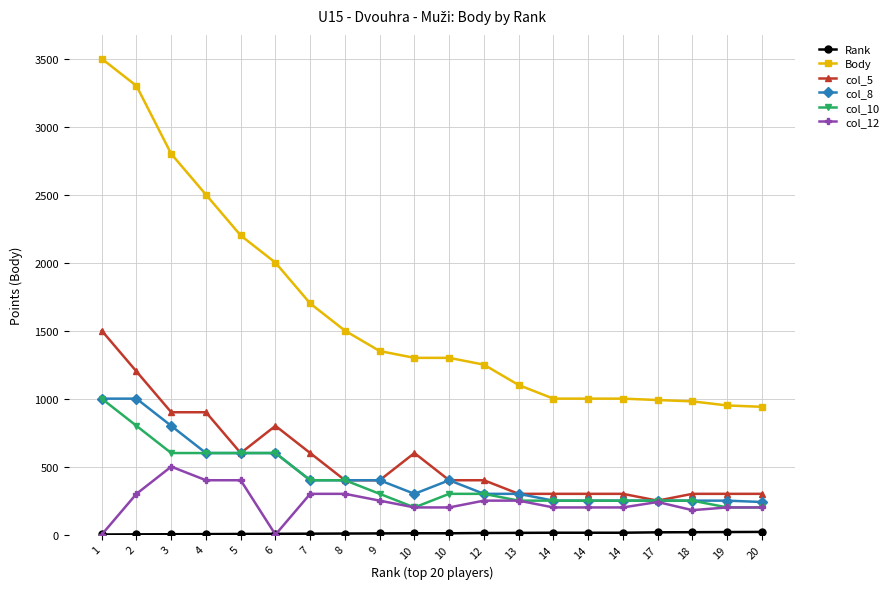

How many categories are shown in the chart?

20